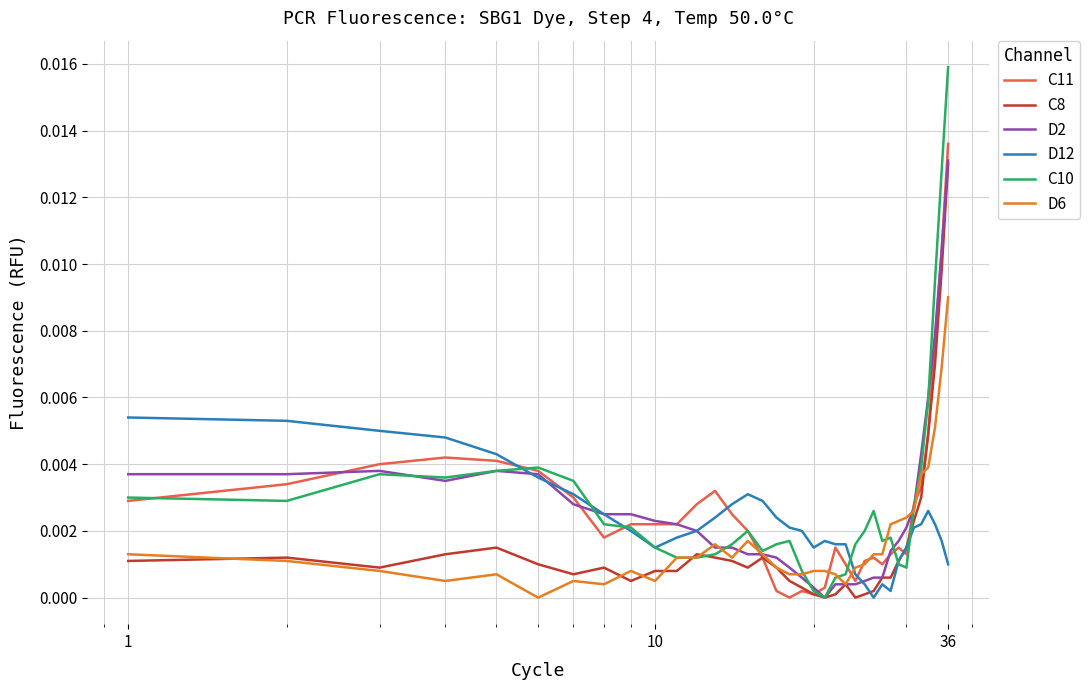

Which series has the largest range (max minus min)?

C10